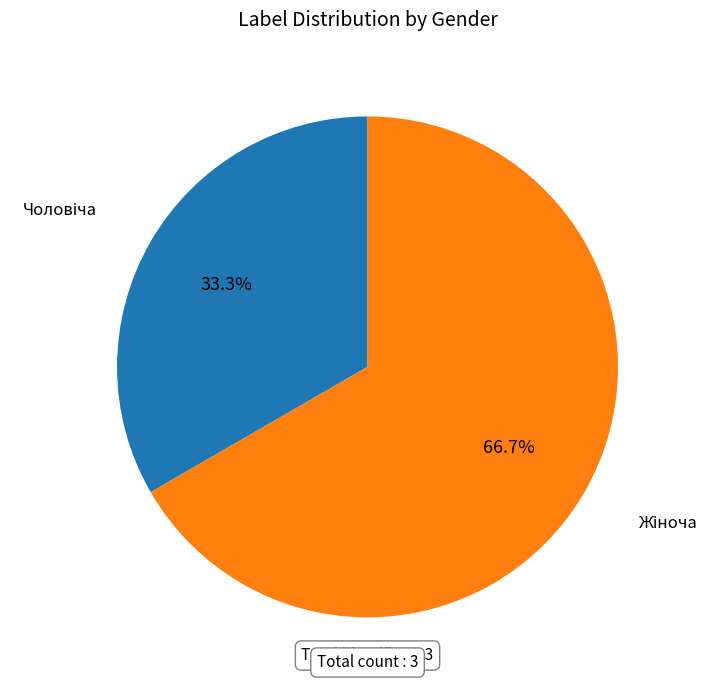

Does any single category account for the majority?

Yes